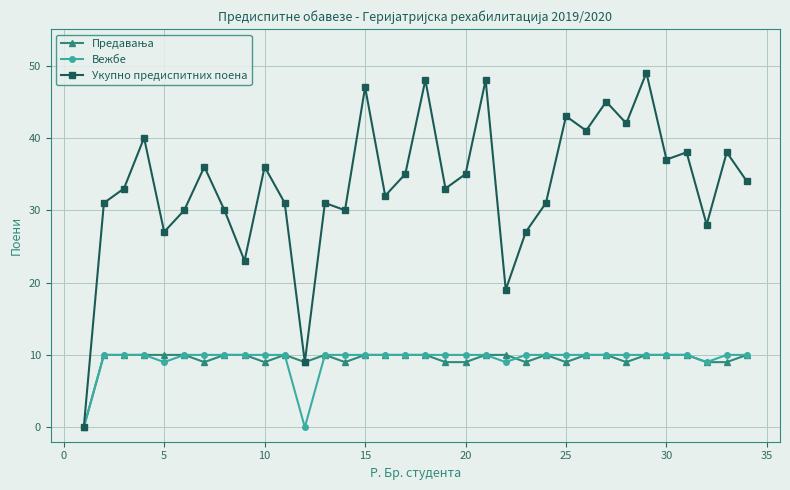

What is the highest value of the Вежбе series?

10